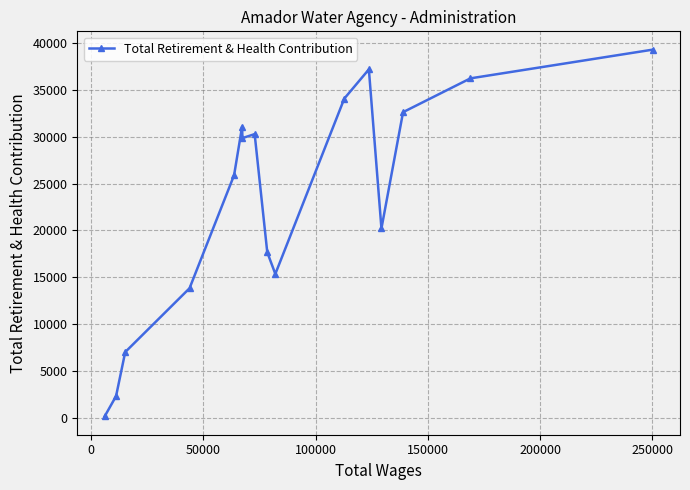

What is the difference between the second highest and second lowest values?

34904